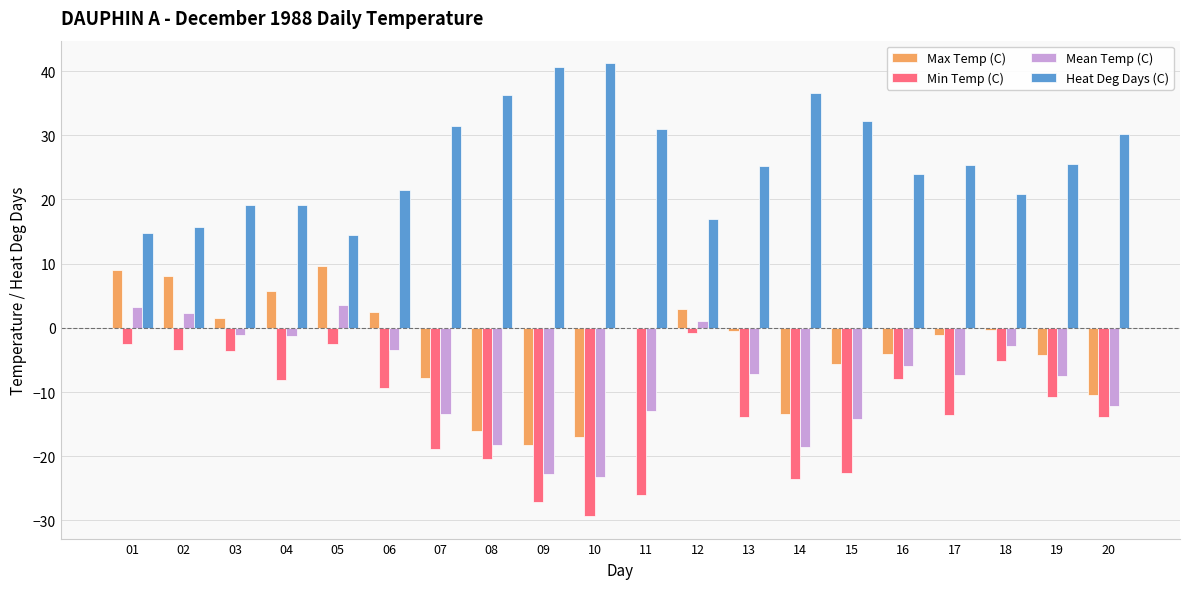

What is the sum of all Heat Deg Days (C) values?

521.9